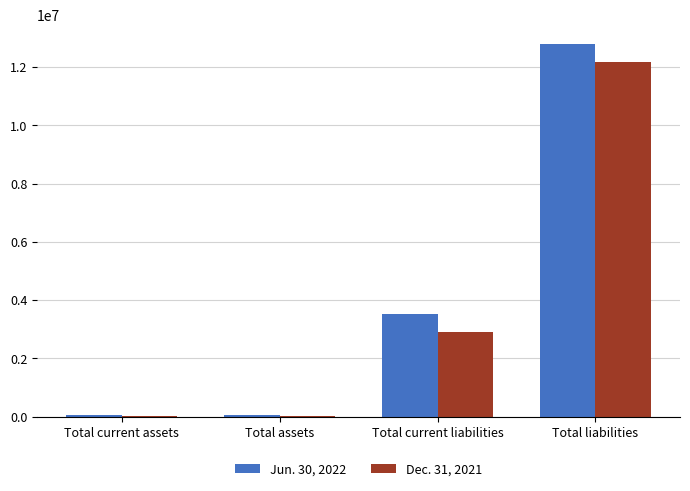

Reading left to right, what are all the values shown in this chart?

Jun. 30, 2022: 67153	67153	3518613	12802660
Dec. 31, 2021: 32846	32846	2893046	12161843